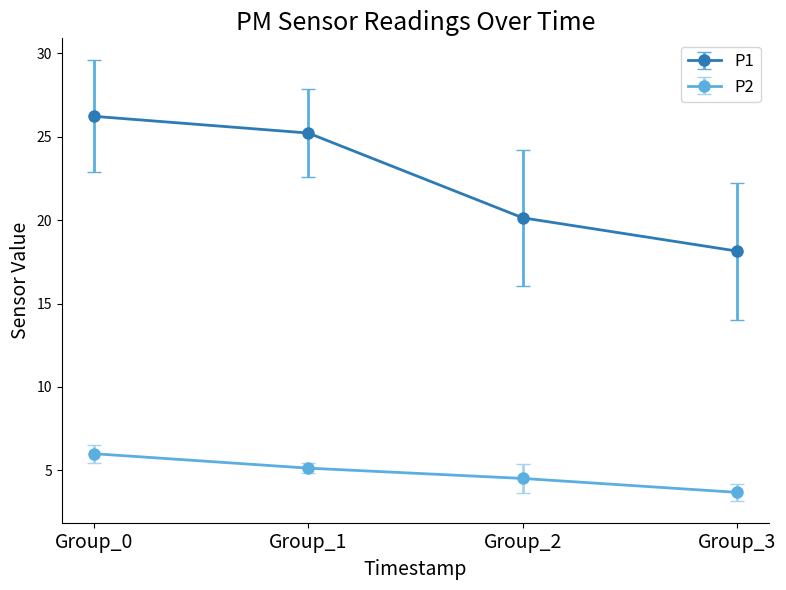

List the labels in order of P1 value, largest first.

Group_0, Group_1, Group_2, Group_3